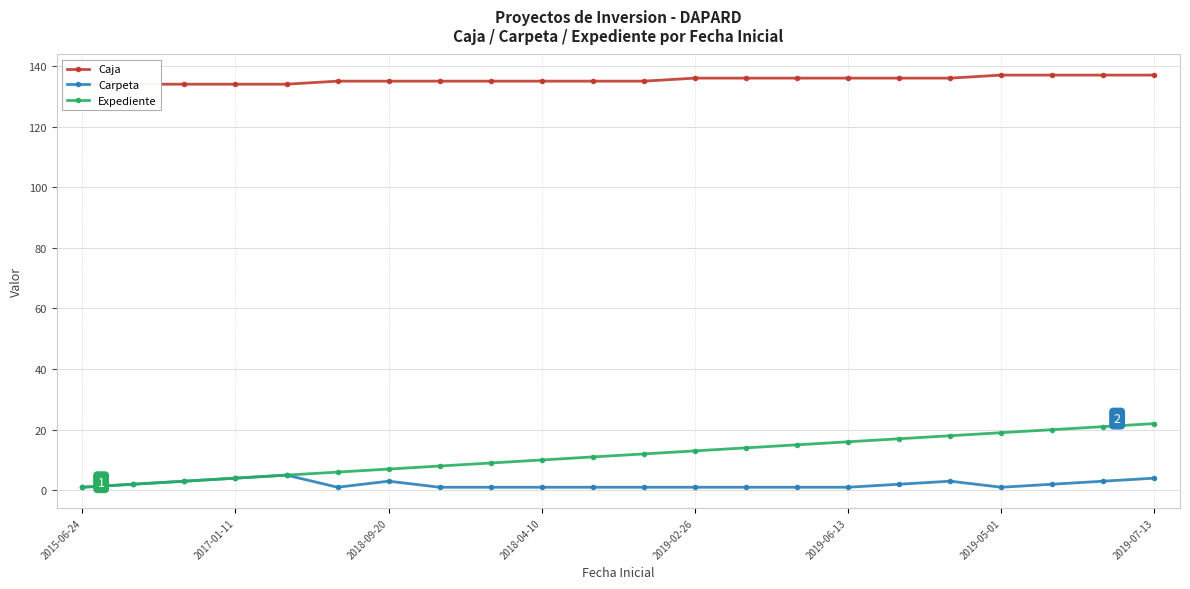

What is the maximum value for Expediente?

22